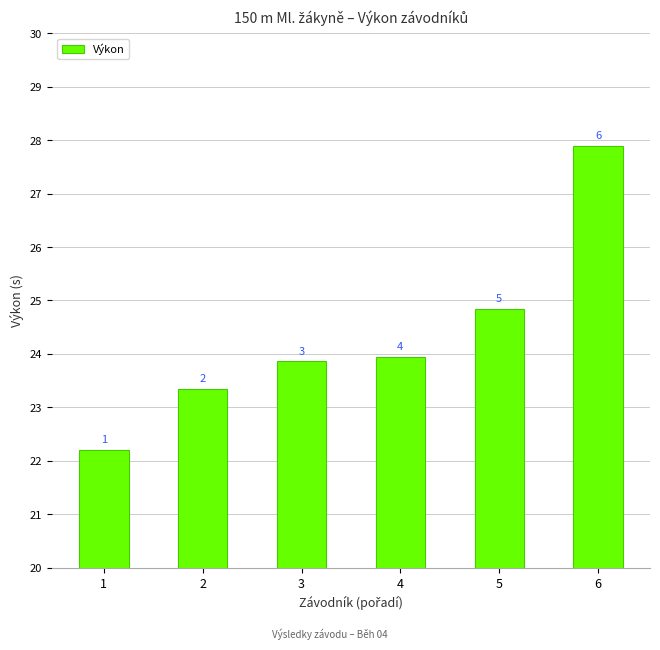

True or false: the data shows 6.9 at 5.

False